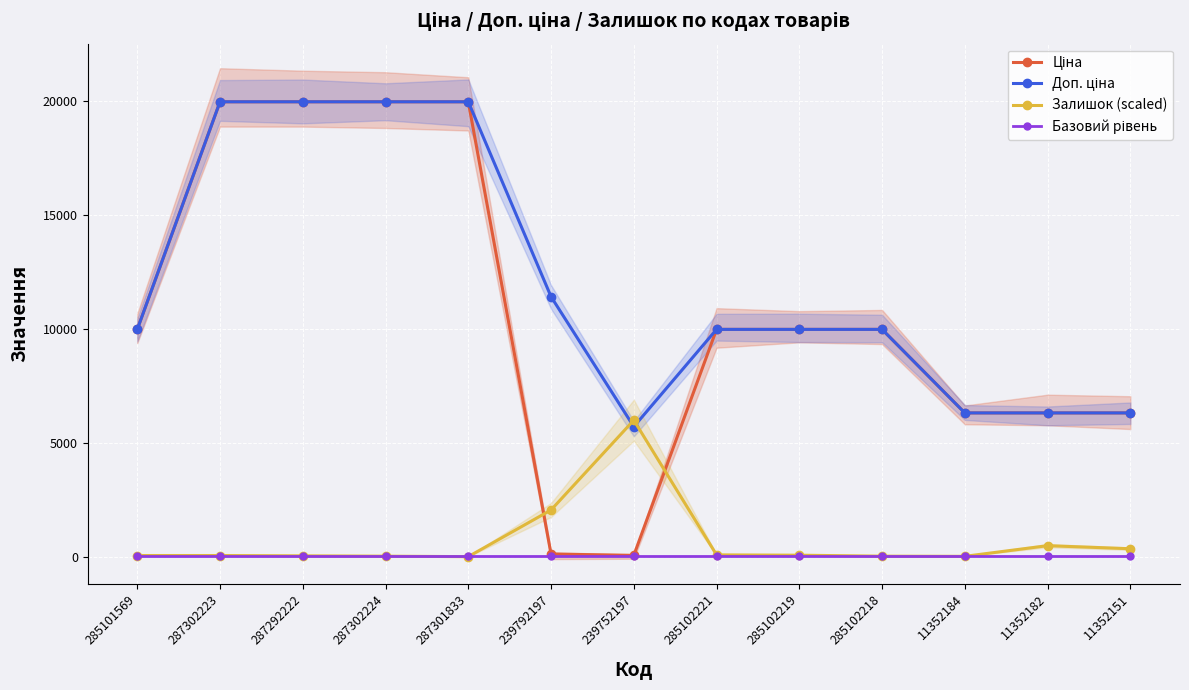

What is the greatest value displayed?

19964.2